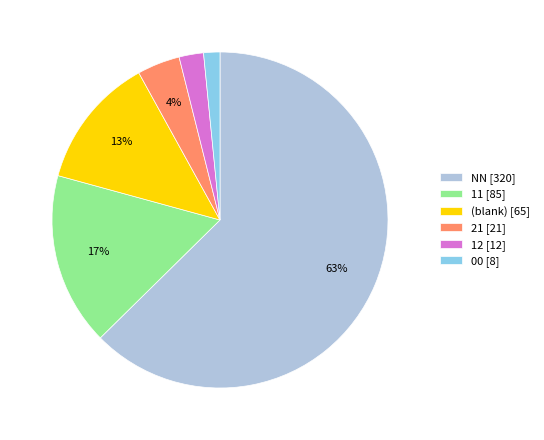

How many segments does this pie chart have?

6